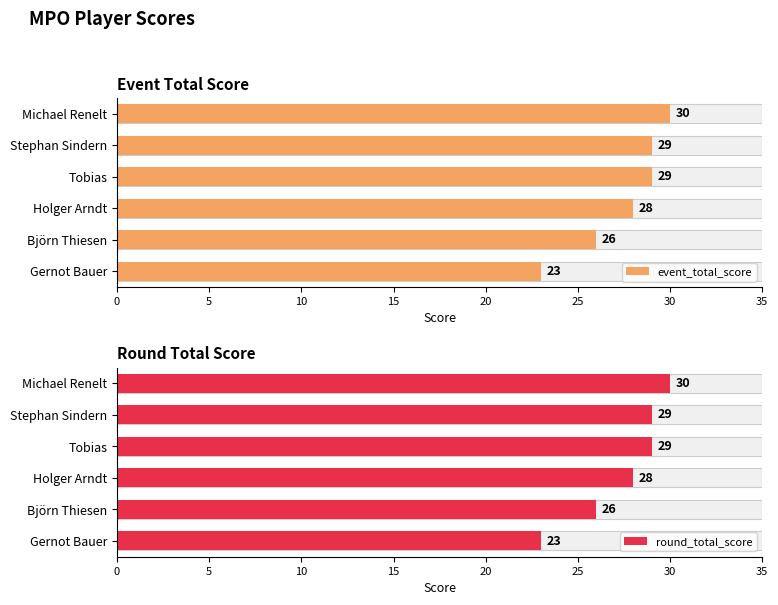

The value of round_total_score at Holger Arndt is 28. True or false?

True